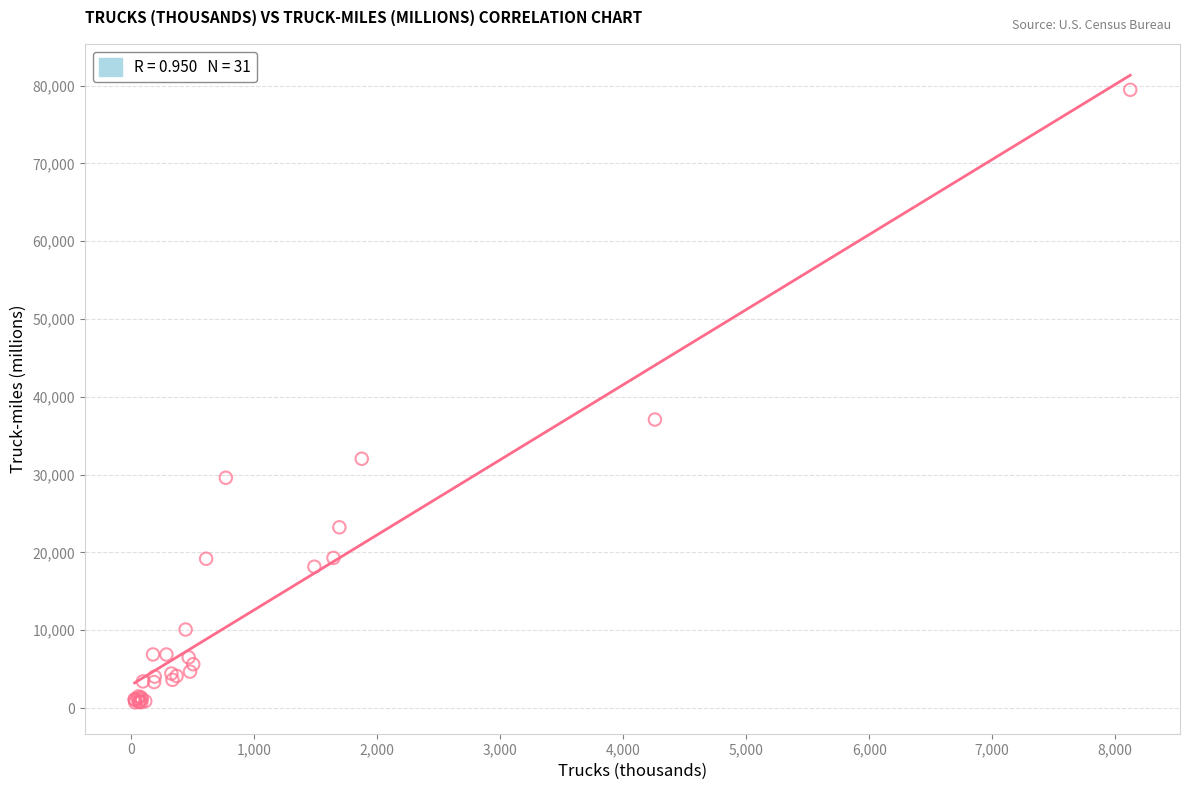

What Y value in the scatter plot is closest to 40098?

37082